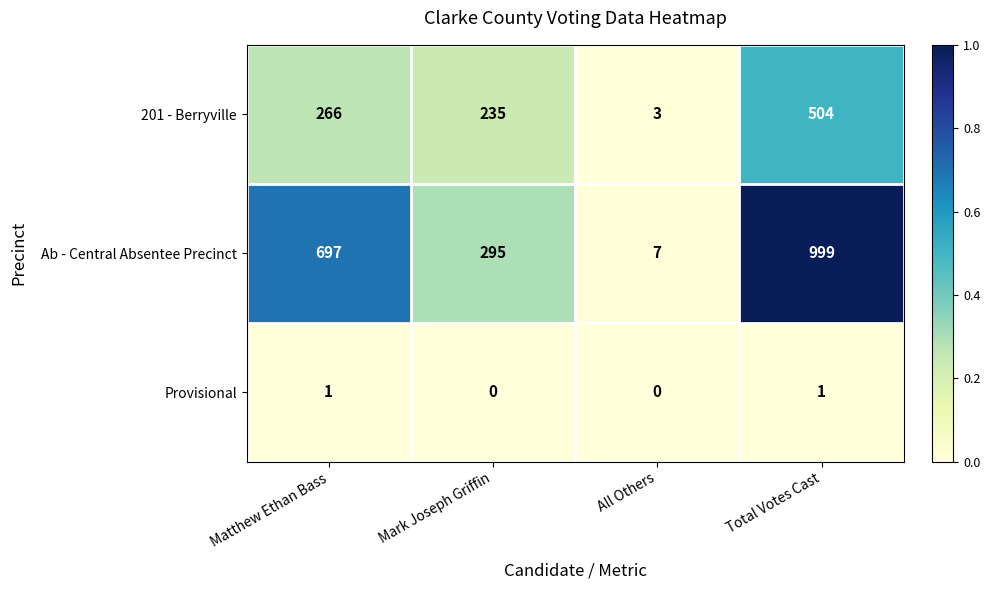

Read the Ab - Central Absentee Precinct value at Matthew Ethan Bass, to the nearest 50.

700